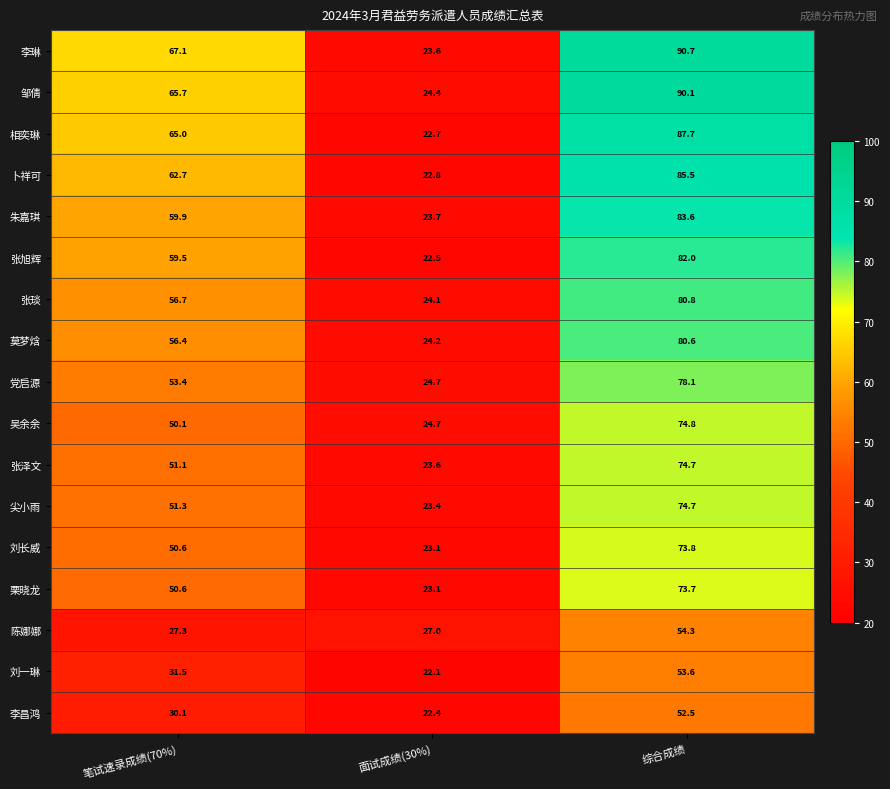

Count the number of categories in the chart.

3